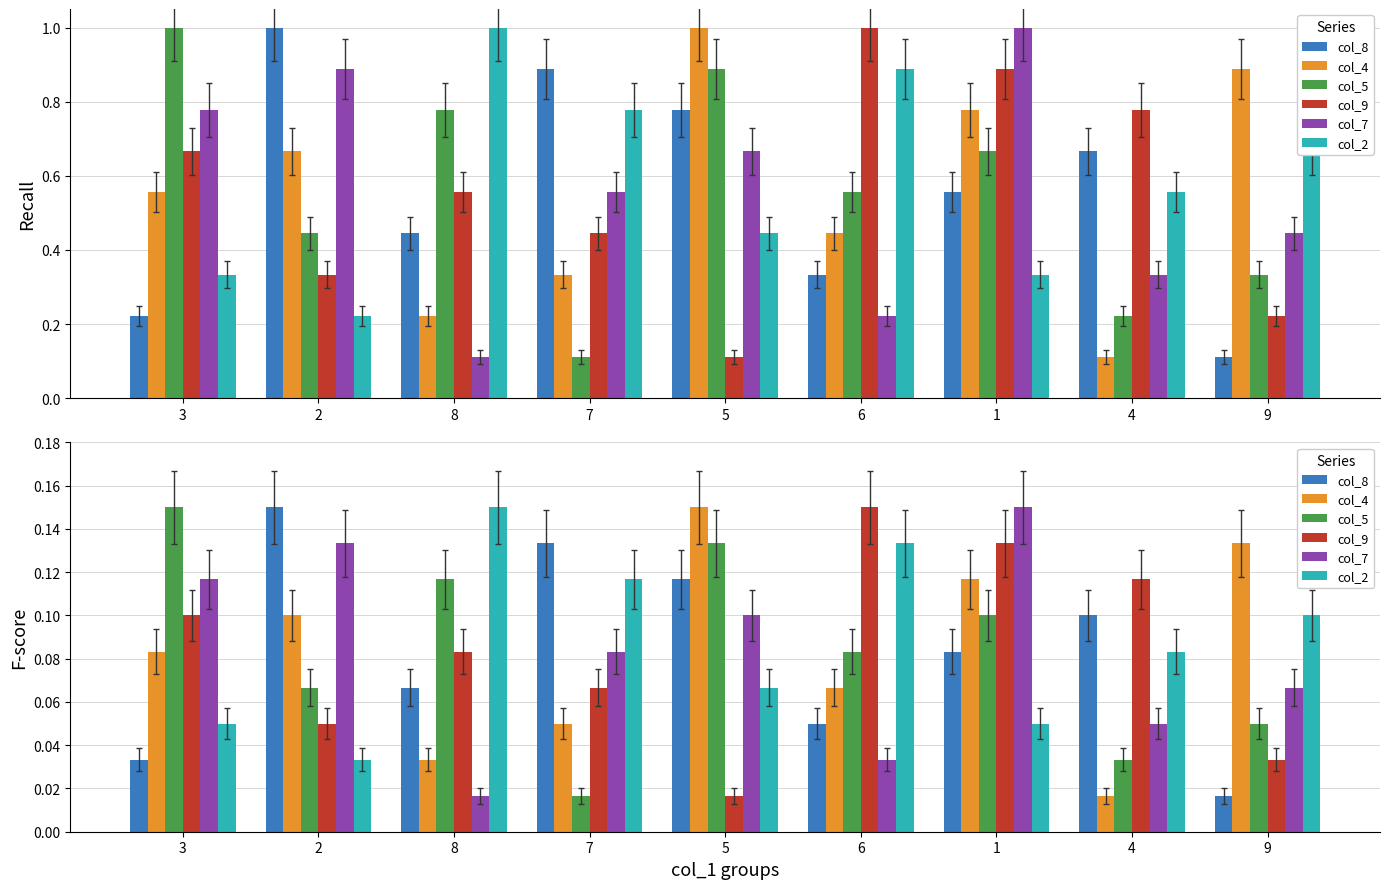

True or false: col_4 has a value of 0.0 at 4.

False